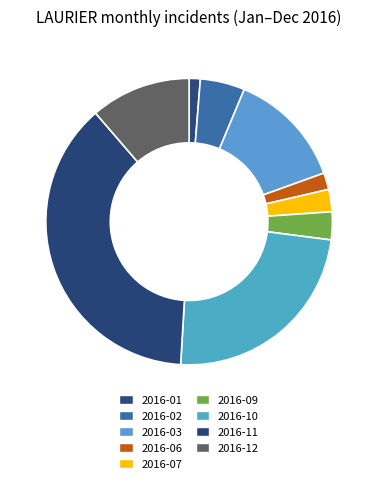

What is the total percentage of 2016-12 and 2016-10?

35.2%